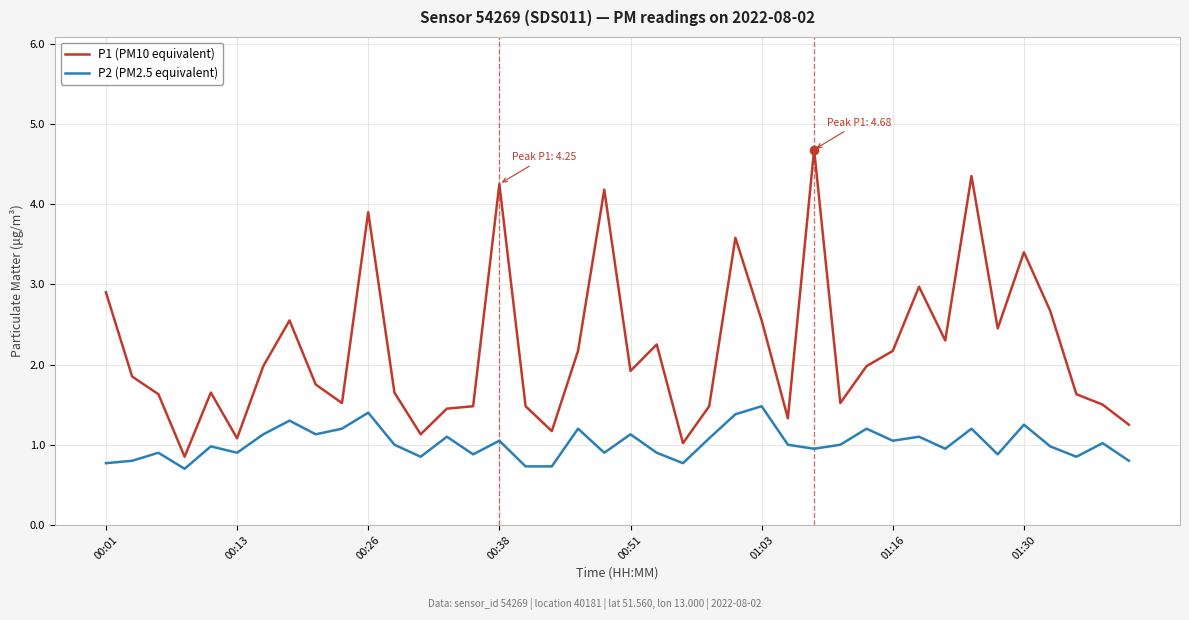

How many lines are shown in the chart?

2